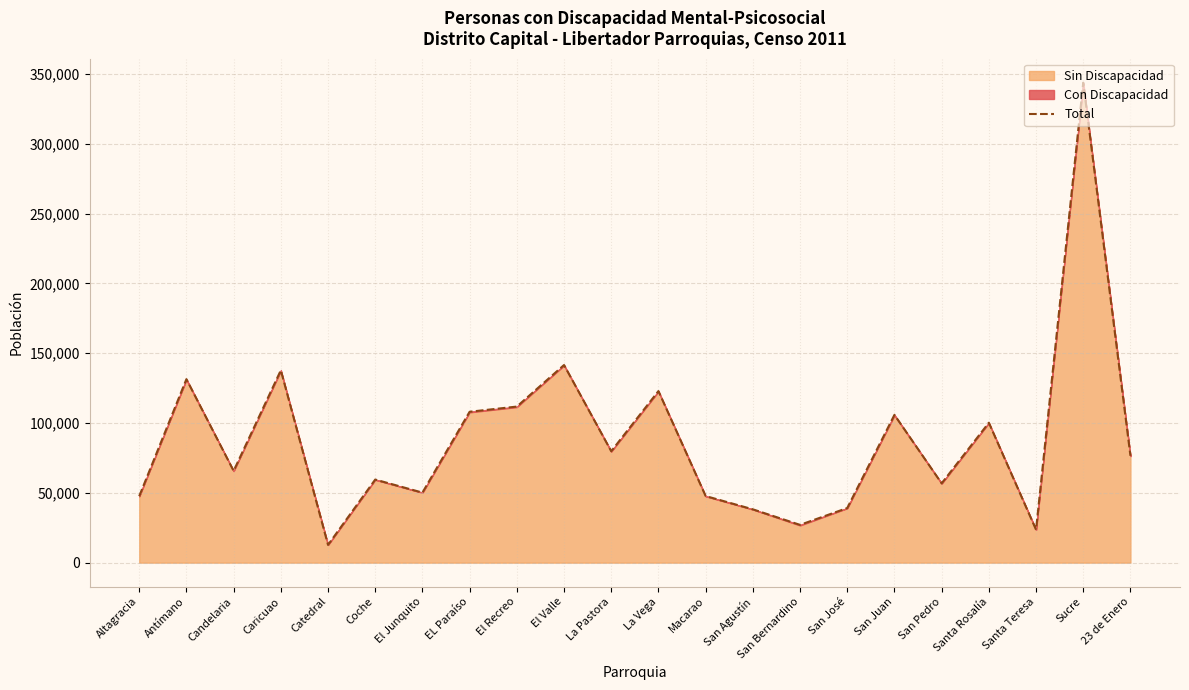

How many lines are shown in the chart?

1